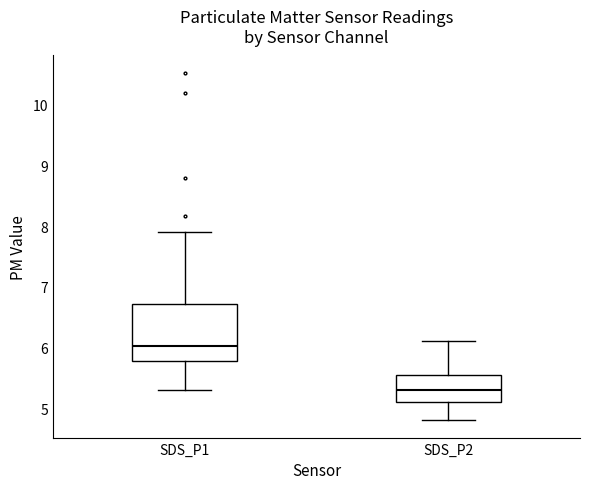

Which box's median line is the highest?

SDS_P1